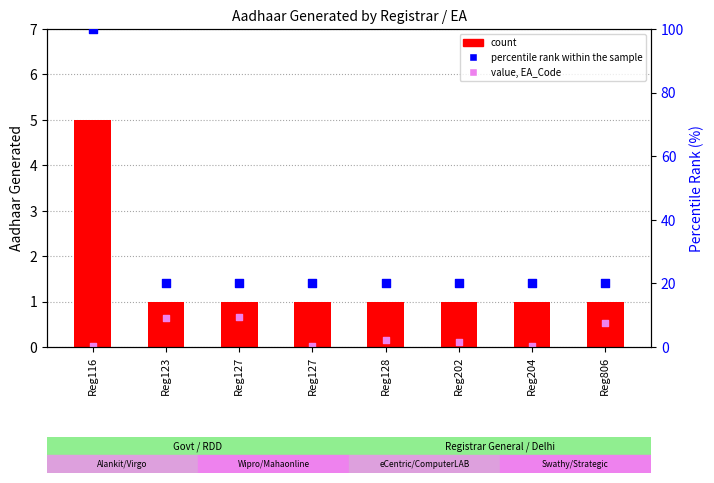

Which series reaches the maximum Y coordinate?

percentile rank within the sample